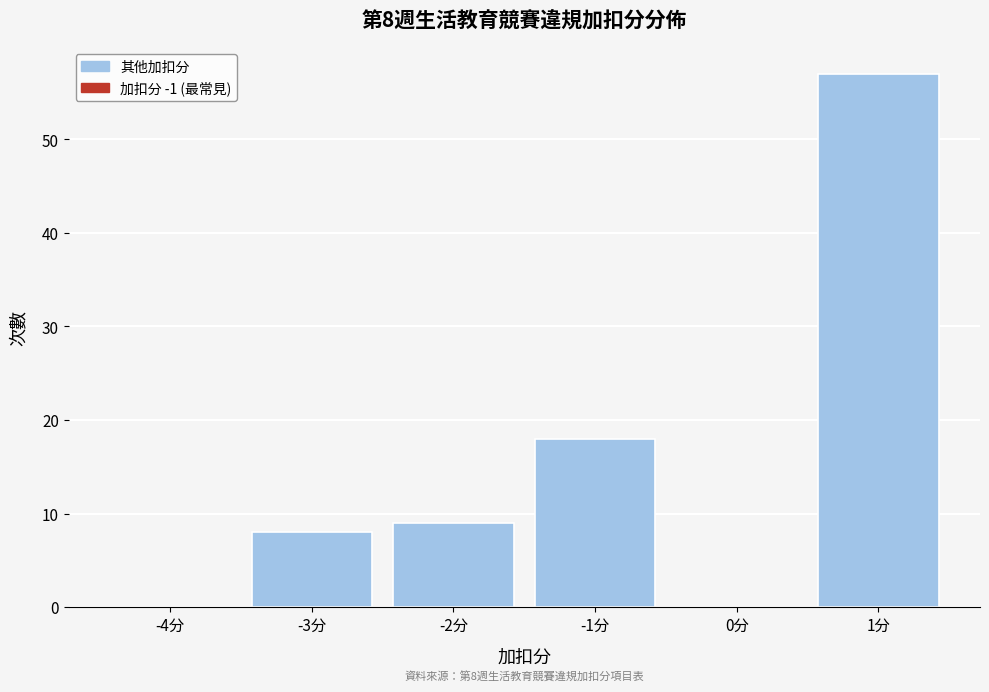

Reading right to left, transcribe all the data shown in this chart.

1分=57	0分=0	-1分=18	-2分=9	-3分=8	-4分=0